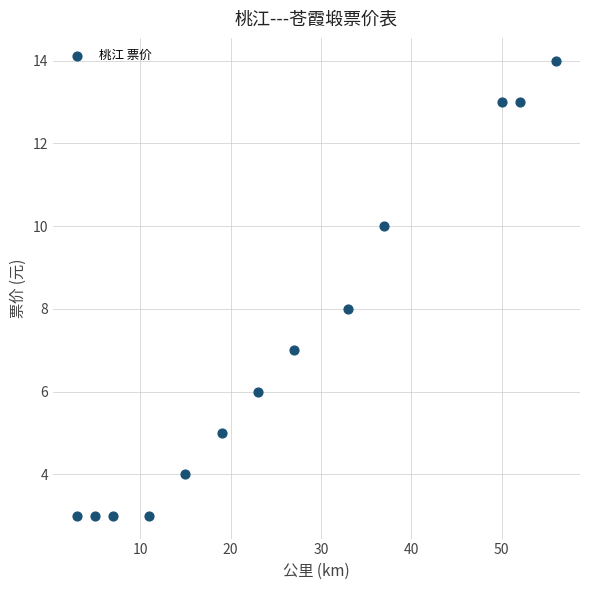

What is the range of X values (max minus min)?

53